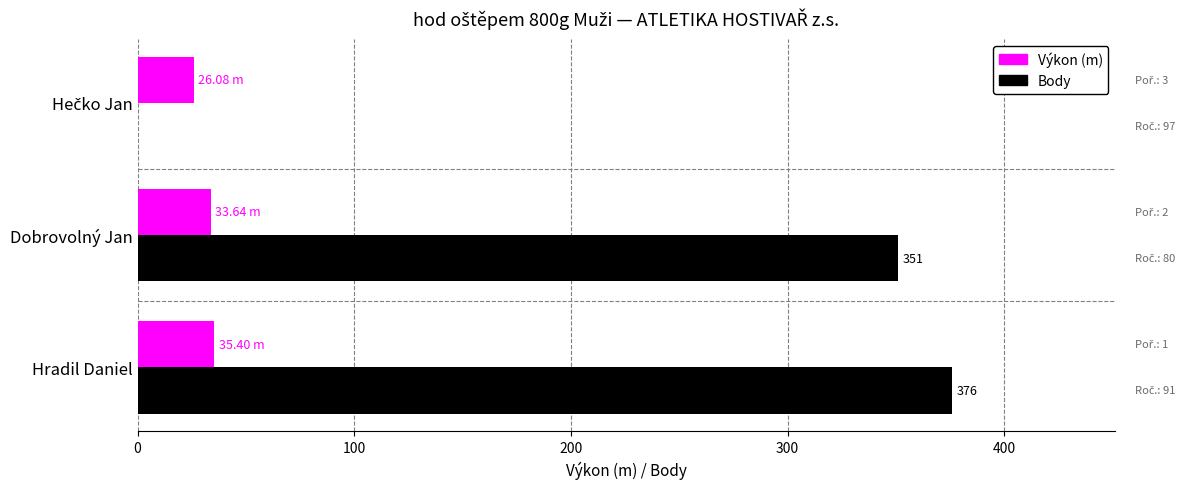

Which label corresponds to the largest value in the chart?

Hradil Daniel